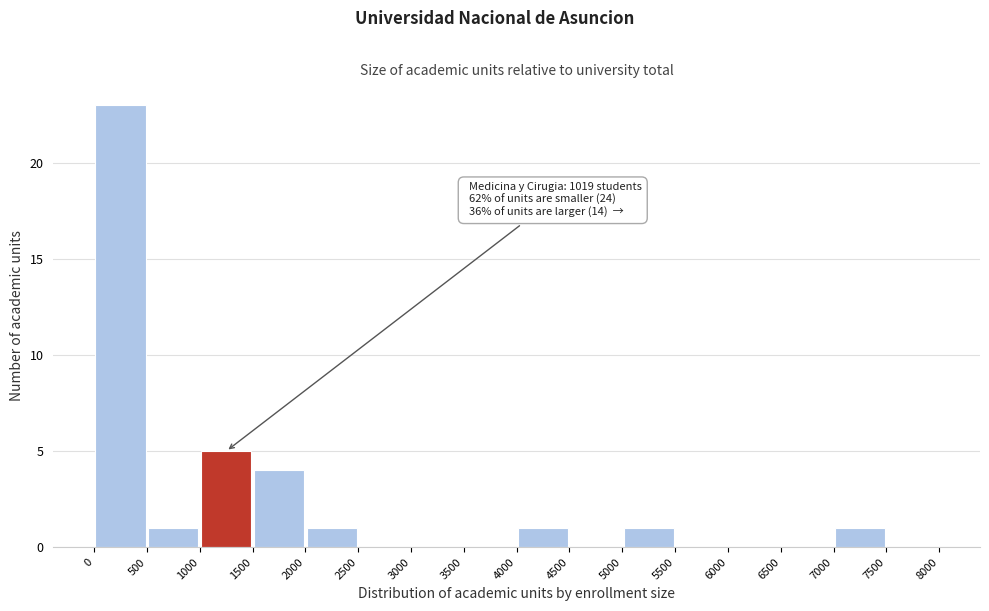

Which range on the x-axis has the tallest bar?

0 to 500